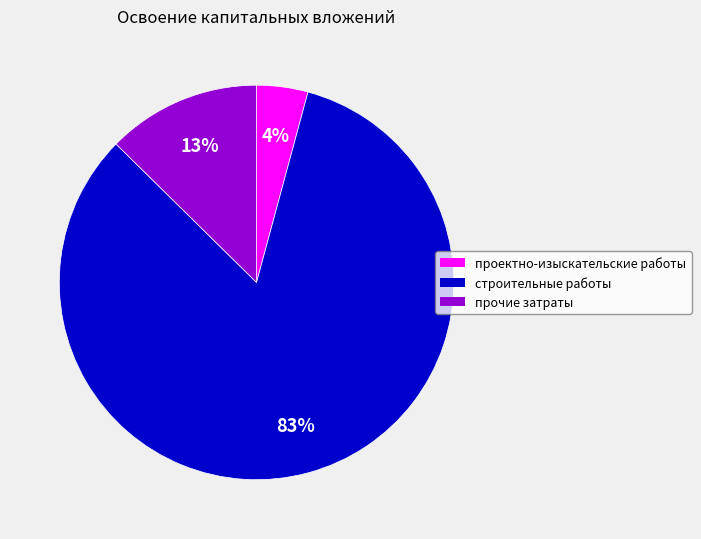

True or false: проектно-изыскательские работы accounts for 4% of the total.

True